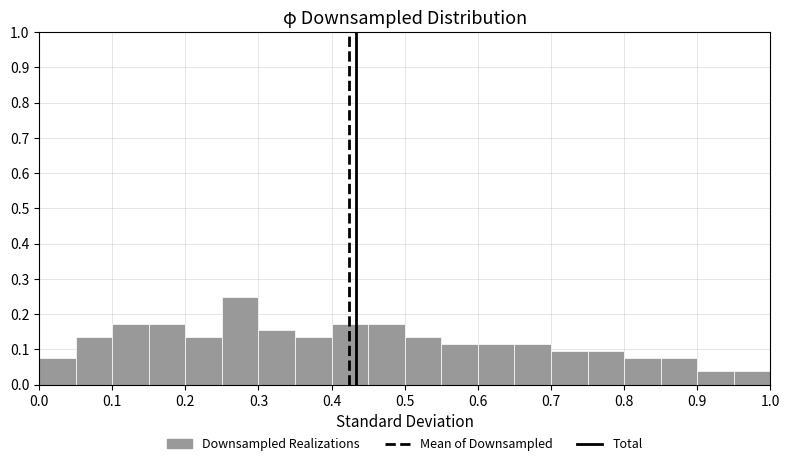

How tall is the bar that spans 0.85 to 0.90 on the x-axis? The values are not printed on the chart, so give them approximately, as read against the axis.

0.08